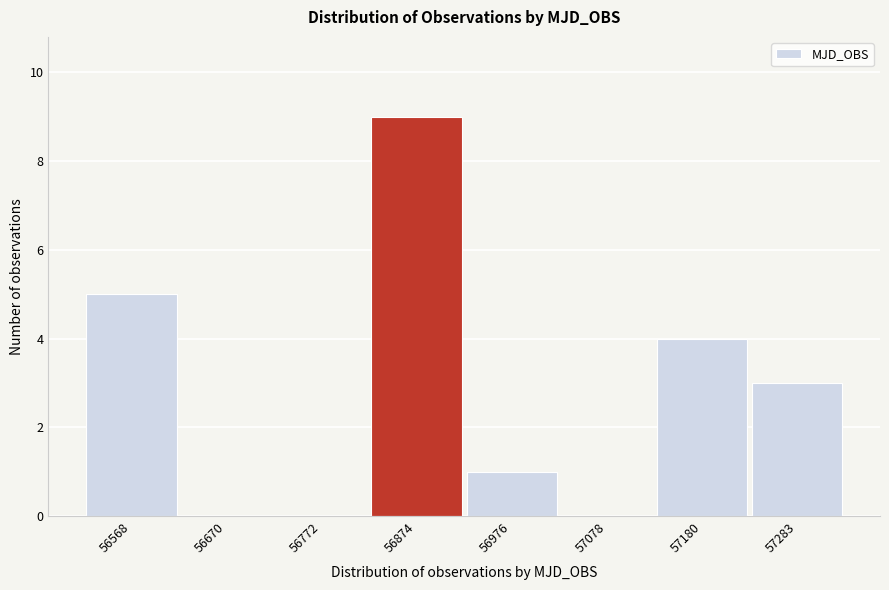

Reading left to right, extract all data points from this chart.

56568=5	56670=0	56772=0	56874=9	56976=1	57078=0	57180=4	57283=3